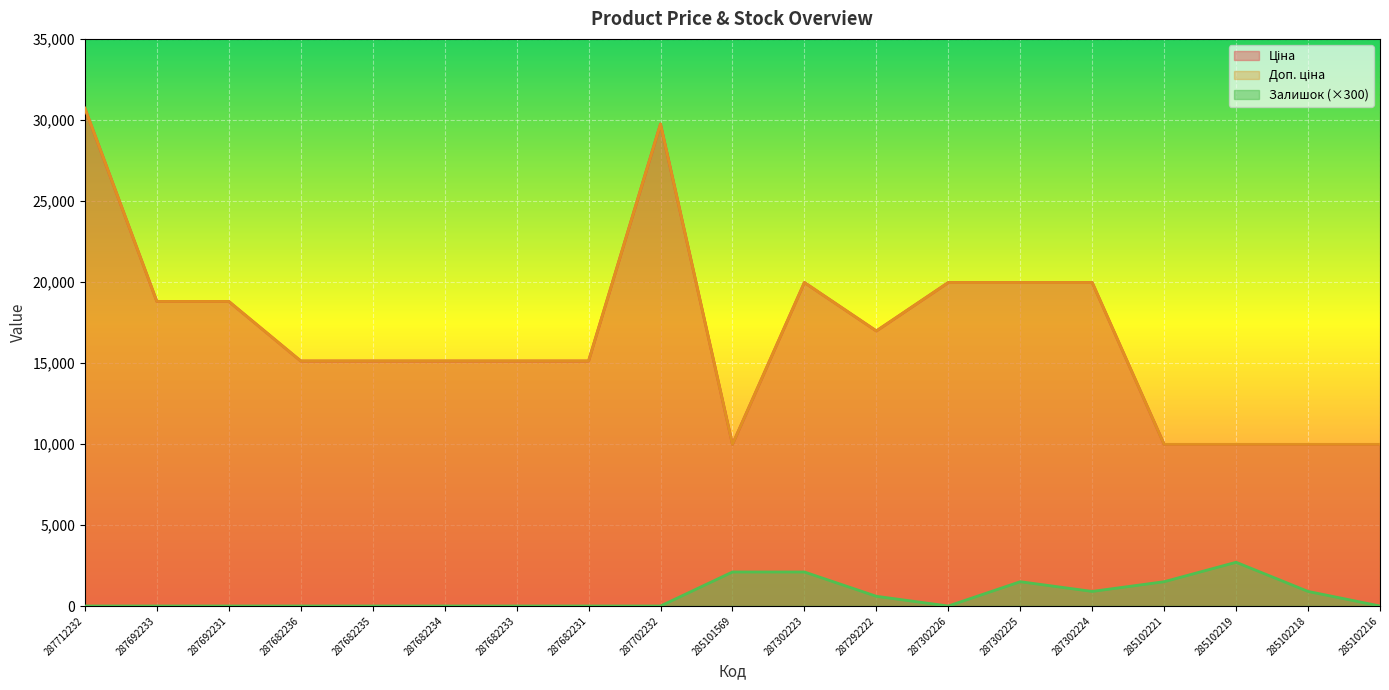

What value does the Ціна series have at 287712232?

30717.1